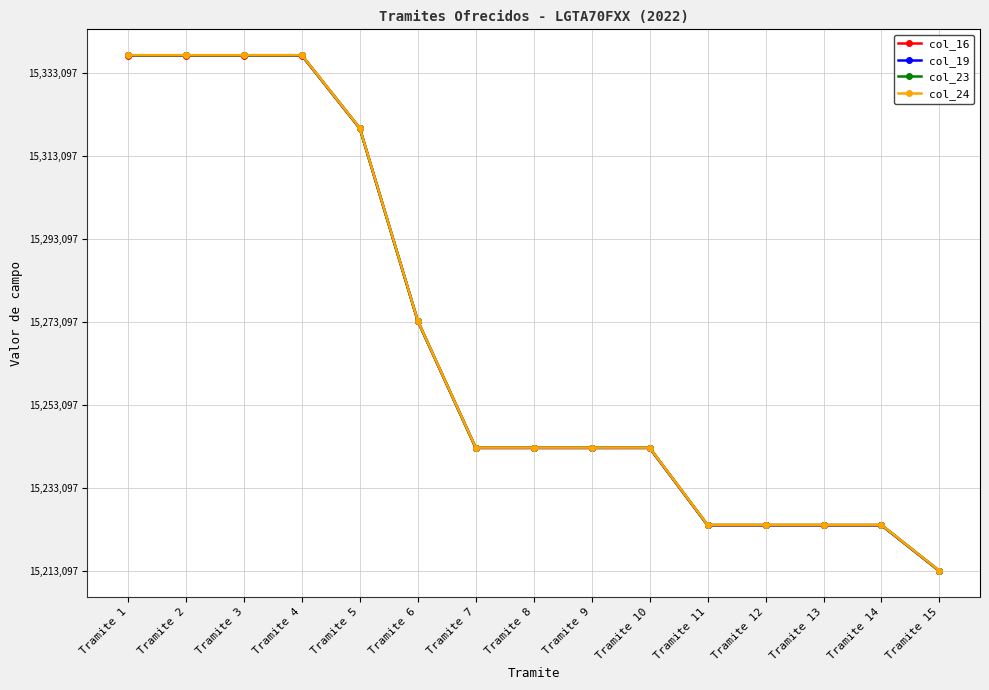

What are all the series names shown in the legend?

col_16, col_19, col_23, col_24